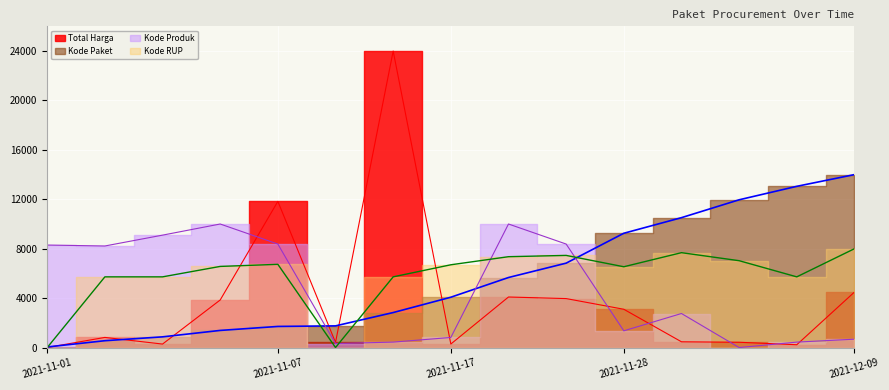

What are all the series names shown in the legend?

Total Harga, Kode Paket, Kode Produk, Kode RUP